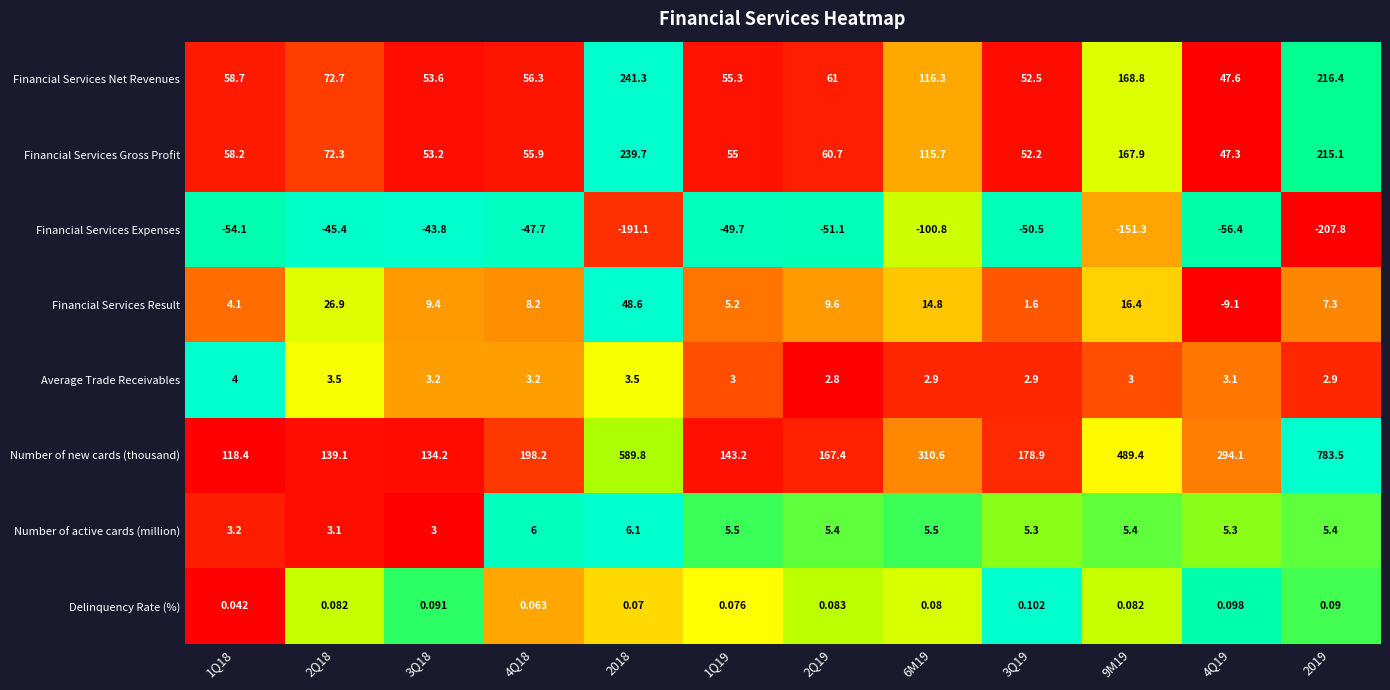

Is the value of Delinquency Rate (%) at 1Q19 greater than the value of Financial Services Result at 3Q18?

No